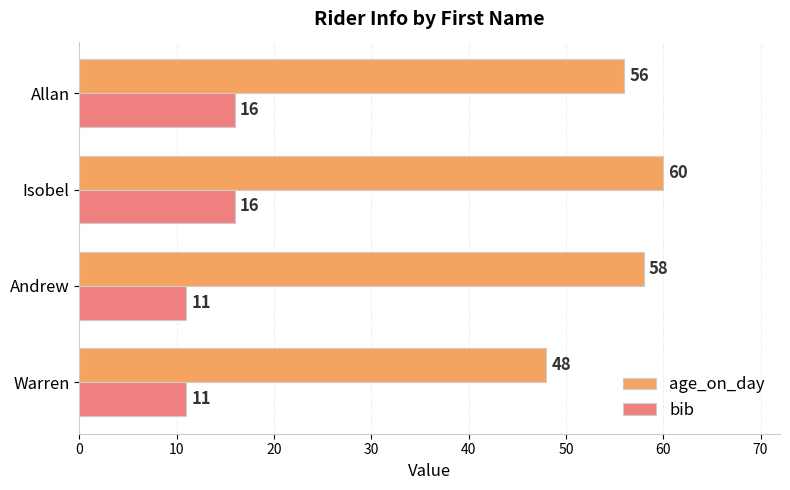

List the series in order of their overall mean, lowest first.

bib, age_on_day